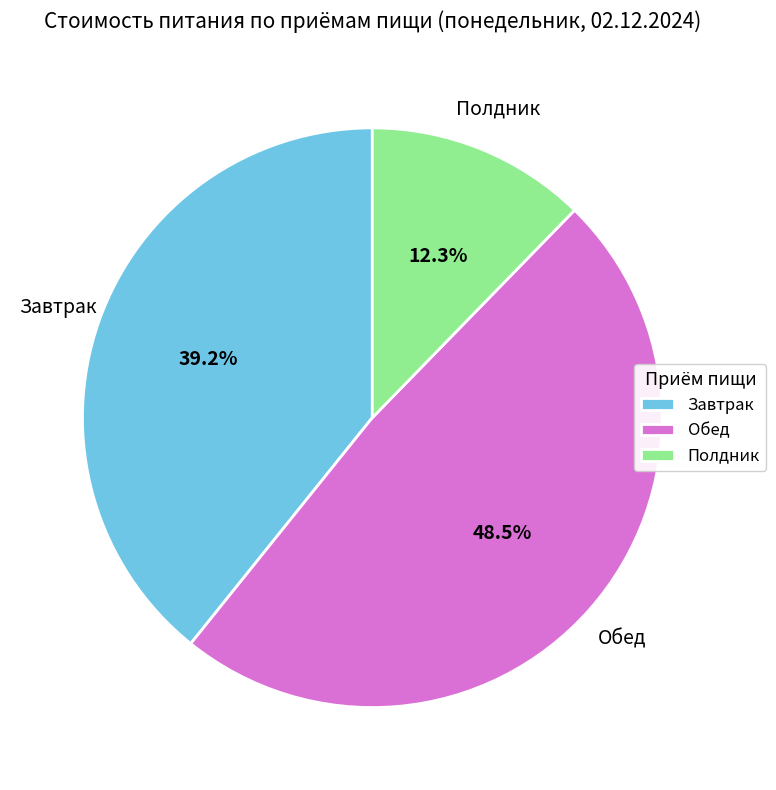

What is the smallest slice in the pie chart?

Полдник